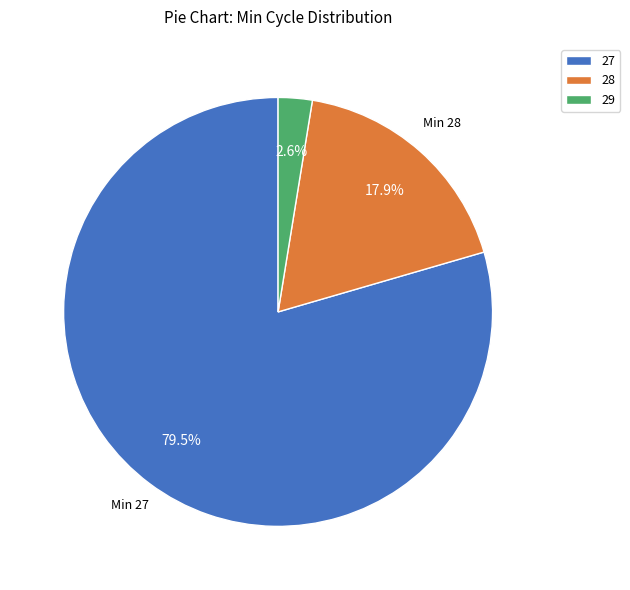

Does 27 represent more than half of the total?

Yes